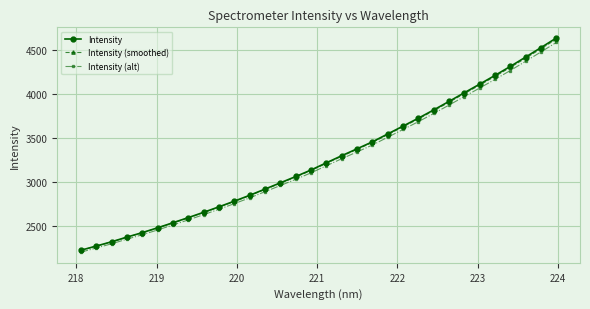

True or false: Intensity has more than 2 points higher than both neighbors.

False